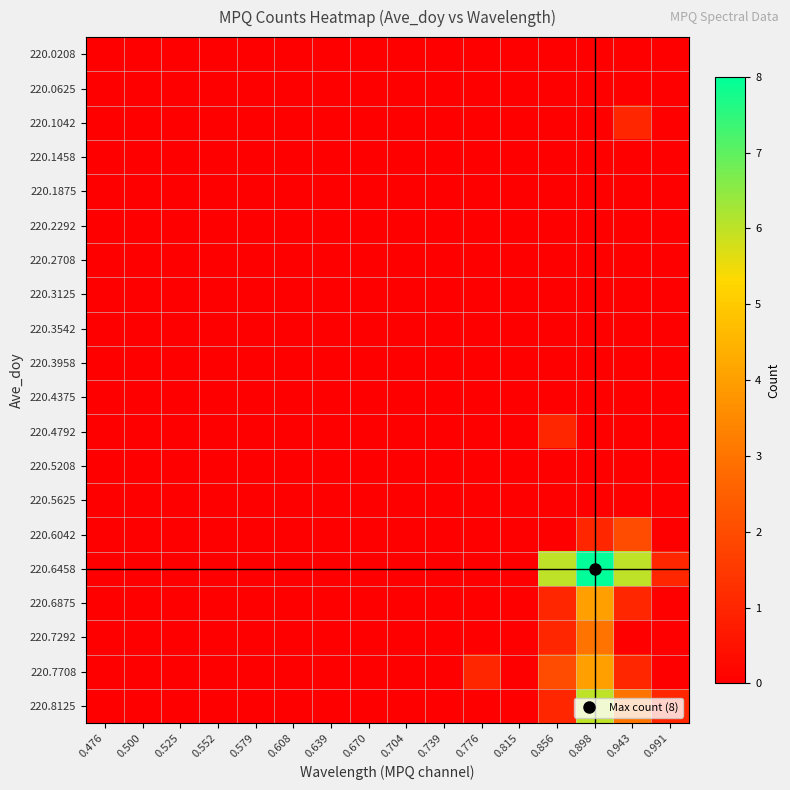

Reading right to left, extract all data points from this chart.

220.0208: 0.991=0	0.943=0	0.898=0	0.856=0	0.815=0	0.776=0	0.739=0	0.704=0	0.670=0	0.639=0	0.608=0	0.579=0	0.552=0	0.525=0	0.500=0	0.476=0
220.0625: 0.991=0	0.943=0	0.898=0	0.856=0	0.815=0	0.776=0	0.739=0	0.704=0	0.670=0	0.639=0	0.608=0	0.579=0	0.552=0	0.525=0	0.500=0	0.476=0
220.1042: 0.991=0	0.943=1	0.898=0	0.856=0	0.815=0	0.776=0	0.739=0	0.704=0	0.670=0	0.639=0	0.608=0	0.579=0	0.552=0	0.525=0	0.500=0	0.476=0
220.1458: 0.991=0	0.943=0	0.898=0	0.856=0	0.815=0	0.776=0	0.739=0	0.704=0	0.670=0	0.639=0	0.608=0	0.579=0	0.552=0	0.525=0	0.500=0	0.476=0
220.1875: 0.991=0	0.943=0	0.898=0	0.856=0	0.815=0	0.776=0	0.739=0	0.704=0	0.670=0	0.639=0	0.608=0	0.579=0	0.552=0	0.525=0	0.500=0	0.476=0
220.2292: 0.991=0	0.943=0	0.898=0	0.856=0	0.815=0	0.776=0	0.739=0	0.704=0	0.670=0	0.639=0	0.608=0	0.579=0	0.552=0	0.525=0	0.500=0	0.476=0
220.2708: 0.991=0	0.943=0	0.898=0	0.856=0	0.815=0	0.776=0	0.739=0	0.704=0	0.670=0	0.639=0	0.608=0	0.579=0	0.552=0	0.525=0	0.500=0	0.476=0
220.3125: 0.991=0	0.943=0	0.898=0	0.856=0	0.815=0	0.776=0	0.739=0	0.704=0	0.670=0	0.639=0	0.608=0	0.579=0	0.552=0	0.525=0	0.500=0	0.476=0
220.3542: 0.991=0	0.943=0	0.898=0	0.856=0	0.815=0	0.776=0	0.739=0	0.704=0	0.670=0	0.639=0	0.608=0	0.579=0	0.552=0	0.525=0	0.500=0	0.476=0
220.3958: 0.991=0	0.943=0	0.898=0	0.856=0	0.815=0	0.776=0	0.739=0	0.704=0	0.670=0	0.639=0	0.608=0	0.579=0	0.552=0	0.525=0	0.500=0	0.476=0
220.4375: 0.991=0	0.943=0	0.898=0	0.856=0	0.815=0	0.776=0	0.739=0	0.704=0	0.670=0	0.639=0	0.608=0	0.579=0	0.552=0	0.525=0	0.500=0	0.476=0
220.4792: 0.991=0	0.943=0	0.898=0	0.856=1	0.815=0	0.776=0	0.739=0	0.704=0	0.670=0	0.639=0	0.608=0	0.579=0	0.552=0	0.525=0	0.500=0	0.476=0
220.5208: 0.991=0	0.943=0	0.898=0	0.856=0	0.815=0	0.776=0	0.739=0	0.704=0	0.670=0	0.639=0	0.608=0	0.579=0	0.552=0	0.525=0	0.500=0	0.476=0
220.5625: 0.991=0	0.943=0	0.898=0	0.856=0	0.815=0	0.776=0	0.739=0	0.704=0	0.670=0	0.639=0	0.608=0	0.579=0	0.552=0	0.525=0	0.500=0	0.476=0
220.6042: 0.991=0	0.943=2	0.898=1	0.856=0	0.815=0	0.776=0	0.739=0	0.704=0	0.670=0	0.639=0	0.608=0	0.579=0	0.552=0	0.525=0	0.500=0	0.476=0
220.6458: 0.991=1	0.943=6	0.898=8	0.856=6	0.815=0	0.776=0	0.739=0	0.704=0	0.670=0	0.639=0	0.608=0	0.579=0	0.552=0	0.525=0	0.500=0	0.476=0
220.6875: 0.991=0	0.943=1	0.898=4	0.856=1	0.815=0	0.776=0	0.739=0	0.704=0	0.670=0	0.639=0	0.608=0	0.579=0	0.552=0	0.525=0	0.500=0	0.476=0
220.7292: 0.991=0	0.943=0	0.898=3	0.856=1	0.815=0	0.776=0	0.739=0	0.704=0	0.670=0	0.639=0	0.608=0	0.579=0	0.552=0	0.525=0	0.500=0	0.476=0
220.7708: 0.991=0	0.943=1	0.898=4	0.856=2	0.815=0	0.776=1	0.739=0	0.704=0	0.670=0	0.639=0	0.608=0	0.579=0	0.552=0	0.525=0	0.500=0	0.476=0
220.8125: 0.991=1	0.943=3	0.898=6	0.856=1	0.815=0	0.776=0	0.739=0	0.704=0	0.670=0	0.639=0	0.608=0	0.579=0	0.552=0	0.525=0	0.500=0	0.476=0